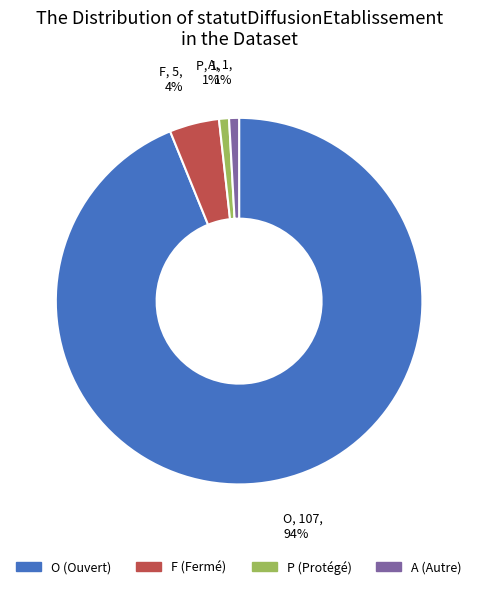

Between F (Fermé) and O (Ouvert), which is larger?

O (Ouvert)